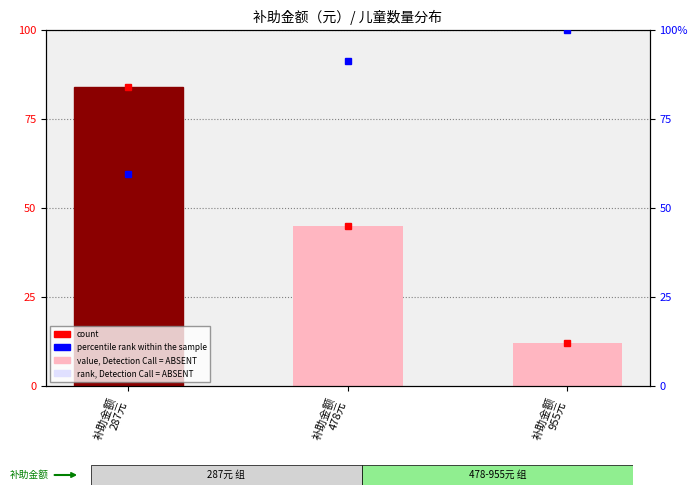

Count the values in the range 12 to 84.

3